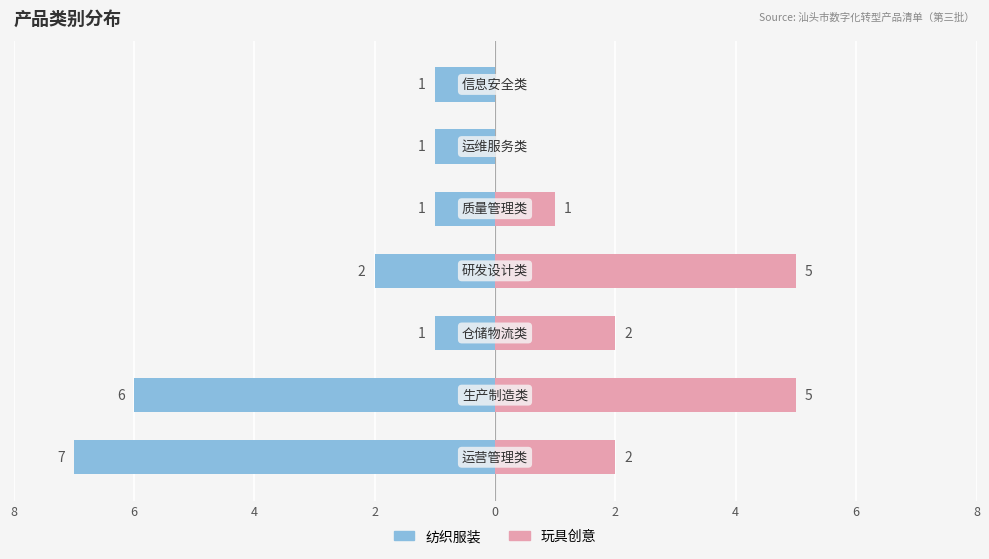

What is the sum of all 玩具创意 values?

15